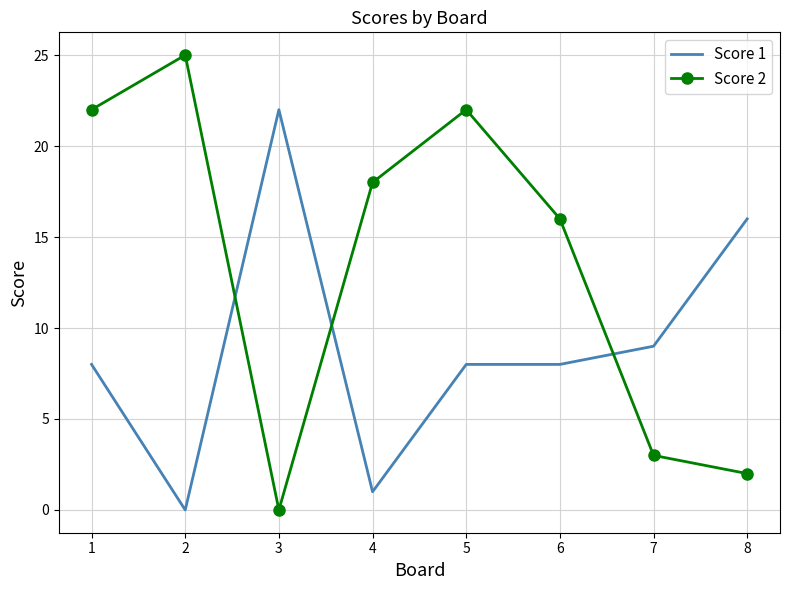

Rank the series by their maximum value, from highest to lowest.

Score 2, Score 1